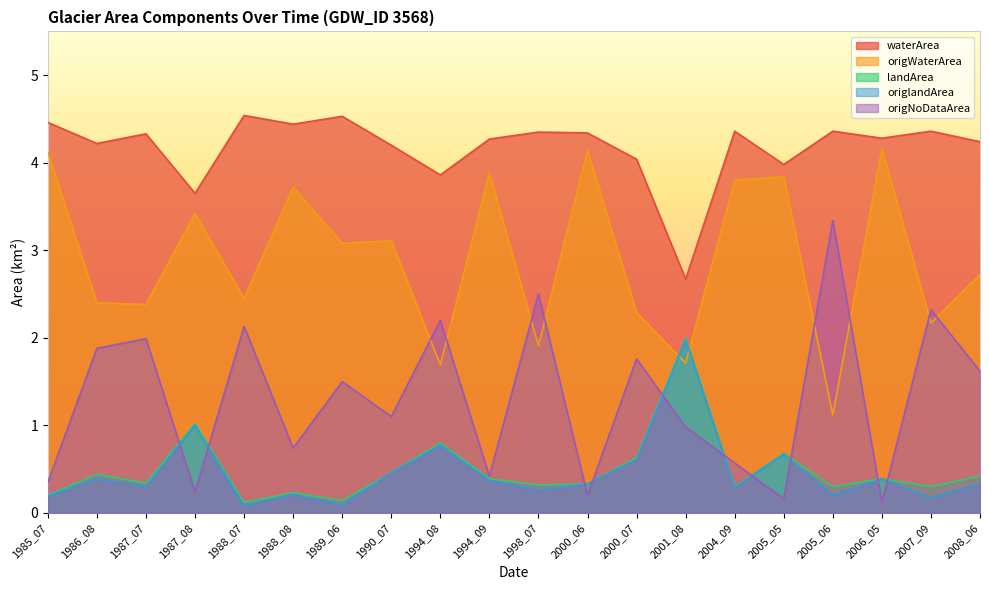

Reading right to left, extract all data points from this chart.

waterArea: 4.2	4.4	4.3	4.4	4.0	4.4	2.7	4.0	4.3	4.3	4.3	3.9	4.2	4.5	4.4	4.5	3.6	4.3	4.2	4.5
origWaterArea: 2.7	2.2	4.2	1.1	3.8	3.8	1.7	2.3	4.1	1.9	3.9	1.7	3.1	3.1	3.7	2.5	3.4	2.4	2.4	4.1
landArea: 0.4	0.3	0.4	0.3	0.7	0.3	2.0	0.6	0.3	0.3	0.4	0.8	0.5	0.1	0.2	0.1	1.0	0.3	0.4	0.2
origlandArea: 0.3	0.2	0.4	0.2	0.7	0.3	2.0	0.6	0.3	0.3	0.4	0.8	0.5	0.1	0.2	0.1	1.0	0.3	0.4	0.2
origNoDataArea: 1.6	2.3	0.1	3.3	0.2	0.6	1.0	1.8	0.2	2.5	0.4	2.2	1.1	1.5	0.7	2.1	0.2	2.0	1.9	0.3